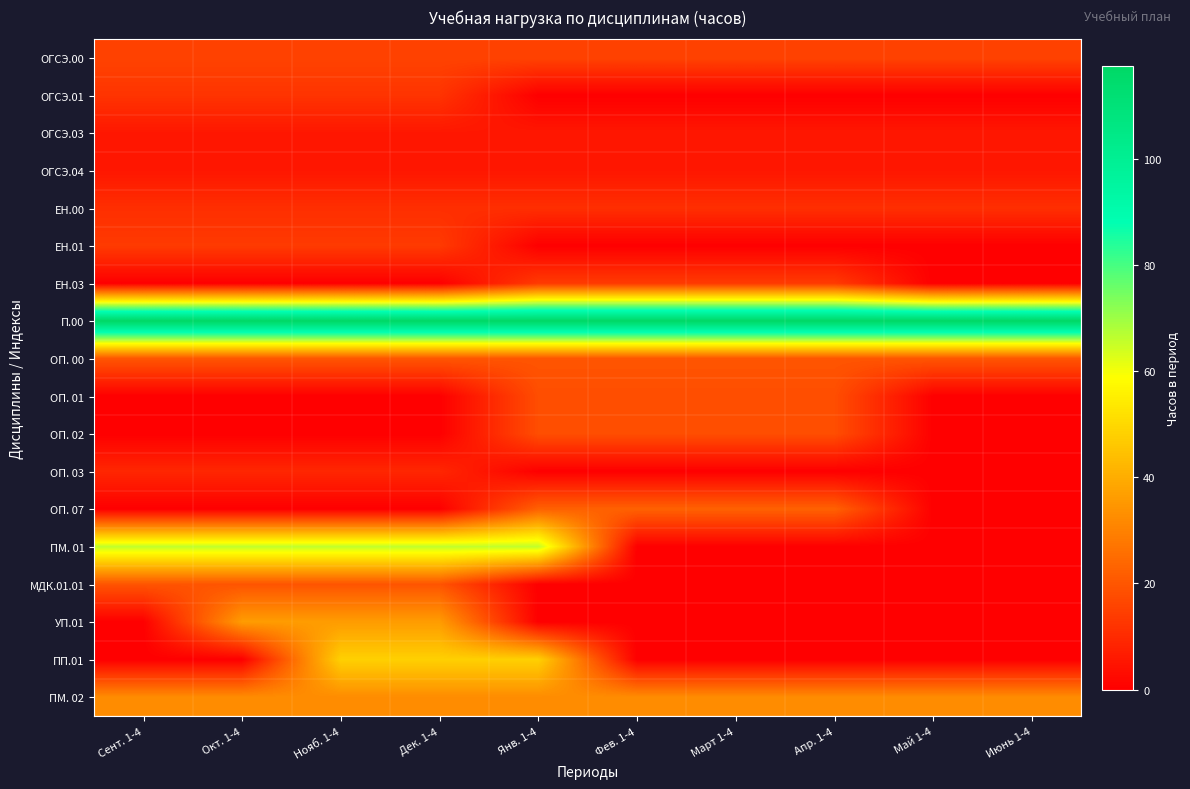

Reading left to right, transcribe all the data shown in this chart.

ОГСЭ.00: Сент. 1-4=15.6	Окт. 1-4=15.6	Нояб. 1-4=15.6	Дек. 1-4=15.6	Янв. 1-4=15.6	Фев. 1-4=15.6	Март 1-4=15.6	Апр. 1-4=15.6	Май 1-4=15.6	Июнь 1-4=15.6
ОГСЭ.01: Сент. 1-4=12.0	Окт. 1-4=12.0	Нояб. 1-4=12.0	Дек. 1-4=12.0	Янв. 1-4=0.0	Фев. 1-4=0.0	Март 1-4=0.0	Апр. 1-4=0.0	Май 1-4=0.0	Июнь 1-4=0.0
ОГСЭ.03: Сент. 1-4=5.4	Окт. 1-4=5.4	Нояб. 1-4=5.4	Дек. 1-4=5.4	Янв. 1-4=5.4	Фев. 1-4=5.4	Март 1-4=5.4	Апр. 1-4=5.4	Май 1-4=5.4	Июнь 1-4=5.4
ОГСЭ.04: Сент. 1-4=5.4	Окт. 1-4=5.4	Нояб. 1-4=5.4	Дек. 1-4=5.4	Янв. 1-4=5.4	Фев. 1-4=5.4	Март 1-4=5.4	Апр. 1-4=5.4	Май 1-4=5.4	Июнь 1-4=5.4
ЕН.00: Сент. 1-4=10.8	Окт. 1-4=10.8	Нояб. 1-4=10.8	Дек. 1-4=10.8	Янв. 1-4=10.8	Фев. 1-4=10.8	Март 1-4=10.8	Апр. 1-4=10.8	Май 1-4=10.8	Июнь 1-4=10.8
ЕН.01: Сент. 1-4=13.5	Окт. 1-4=13.5	Нояб. 1-4=13.5	Дек. 1-4=13.5	Янв. 1-4=0.0	Фев. 1-4=0.0	Март 1-4=0.0	Апр. 1-4=0.0	Май 1-4=0.0	Июнь 1-4=0.0
ЕН.03: Сент. 1-4=0.0	Окт. 1-4=0.0	Нояб. 1-4=0.0	Дек. 1-4=0.0	Янв. 1-4=13.5	Фев. 1-4=13.5	Март 1-4=13.5	Апр. 1-4=13.5	Май 1-4=0.0	Июнь 1-4=0.0
П.00: Сент. 1-4=117.6	Окт. 1-4=117.6	Нояб. 1-4=117.6	Дек. 1-4=117.6	Янв. 1-4=117.6	Фев. 1-4=117.6	Март 1-4=117.6	Апр. 1-4=117.6	Май 1-4=117.6	Июнь 1-4=117.6
ОП. 00: Сент. 1-4=19.8	Окт. 1-4=19.8	Нояб. 1-4=19.8	Дек. 1-4=19.8	Янв. 1-4=19.8	Фев. 1-4=19.8	Март 1-4=19.8	Апр. 1-4=19.8	Май 1-4=19.8	Июнь 1-4=19.8
ОП. 01: Сент. 1-4=0.0	Окт. 1-4=0.0	Нояб. 1-4=0.0	Дек. 1-4=0.0	Янв. 1-4=18.0	Фев. 1-4=18.0	Март 1-4=18.0	Апр. 1-4=18.0	Май 1-4=0.0	Июнь 1-4=0.0
ОП. 02: Сент. 1-4=0.0	Окт. 1-4=0.0	Нояб. 1-4=0.0	Дек. 1-4=0.0	Янв. 1-4=18.0	Фев. 1-4=18.0	Март 1-4=18.0	Апр. 1-4=18.0	Май 1-4=0.0	Июнь 1-4=0.0
ОП. 03: Сент. 1-4=9.0	Окт. 1-4=9.0	Нояб. 1-4=9.0	Дек. 1-4=9.0	Янв. 1-4=0.0	Фев. 1-4=0.0	Март 1-4=0.0	Апр. 1-4=0.0	Май 1-4=0.0	Июнь 1-4=0.0
ОП. 07: Сент. 1-4=0.0	Окт. 1-4=0.0	Нояб. 1-4=0.0	Дек. 1-4=0.0	Янв. 1-4=22.5	Фев. 1-4=22.5	Март 1-4=22.5	Апр. 1-4=22.5	Май 1-4=0.0	Июнь 1-4=0.0
ПМ. 01: Сент. 1-4=66.0	Окт. 1-4=66.0	Нояб. 1-4=66.0	Дек. 1-4=66.0	Янв. 1-4=66.0	Фев. 1-4=0.0	Март 1-4=0.0	Апр. 1-4=0.0	Май 1-4=0.0	Июнь 1-4=0.0
МДК.01.01: Сент. 1-4=19.5	Окт. 1-4=19.5	Нояб. 1-4=19.5	Дек. 1-4=19.5	Янв. 1-4=0.0	Фев. 1-4=0.0	Март 1-4=0.0	Апр. 1-4=0.0	Май 1-4=0.0	Июнь 1-4=0.0
УП.01: Сент. 1-4=0.0	Окт. 1-4=36.0	Нояб. 1-4=36.0	Дек. 1-4=36.0	Янв. 1-4=0.0	Фев. 1-4=0.0	Март 1-4=0.0	Апр. 1-4=0.0	Май 1-4=0.0	Июнь 1-4=0.0
ПП.01: Сент. 1-4=0.0	Окт. 1-4=0.0	Нояб. 1-4=48.0	Дек. 1-4=48.0	Янв. 1-4=48.0	Фев. 1-4=0.0	Март 1-4=0.0	Апр. 1-4=0.0	Май 1-4=0.0	Июнь 1-4=0.0
ПМ. 02: Сент. 1-4=32.4	Окт. 1-4=32.4	Нояб. 1-4=32.4	Дек. 1-4=32.4	Янв. 1-4=32.4	Фев. 1-4=32.4	Март 1-4=32.4	Апр. 1-4=32.4	Май 1-4=32.4	Июнь 1-4=32.4